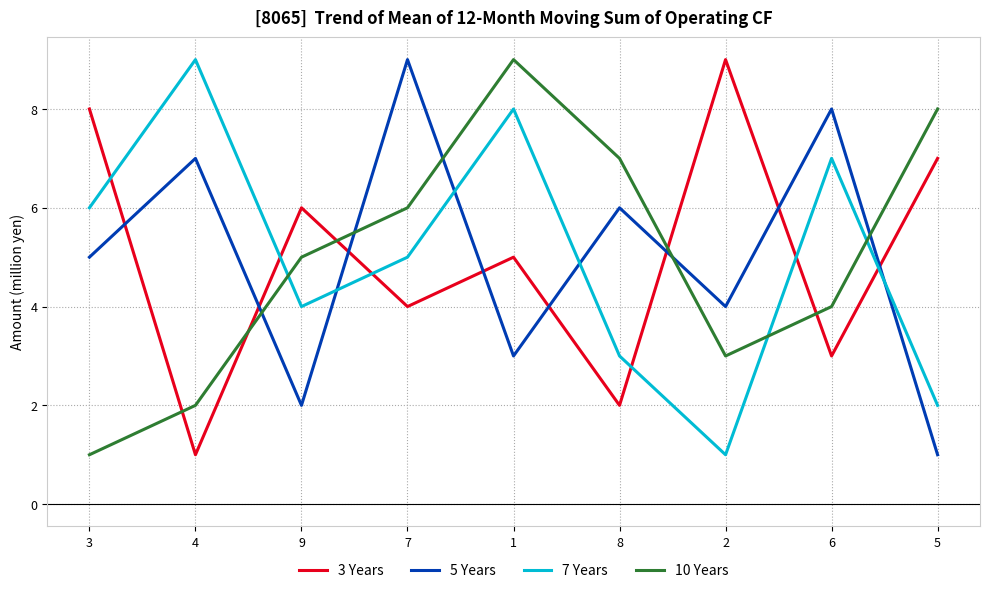

Reading left to right, extract all data points from this chart.

3 Years: 8	1	6	4	5	2	9	3	7
5 Years: 5	7	2	9	3	6	4	8	1
7 Years: 6	9	4	5	8	3	1	7	2
10 Years: 1	2	5	6	9	7	3	4	8